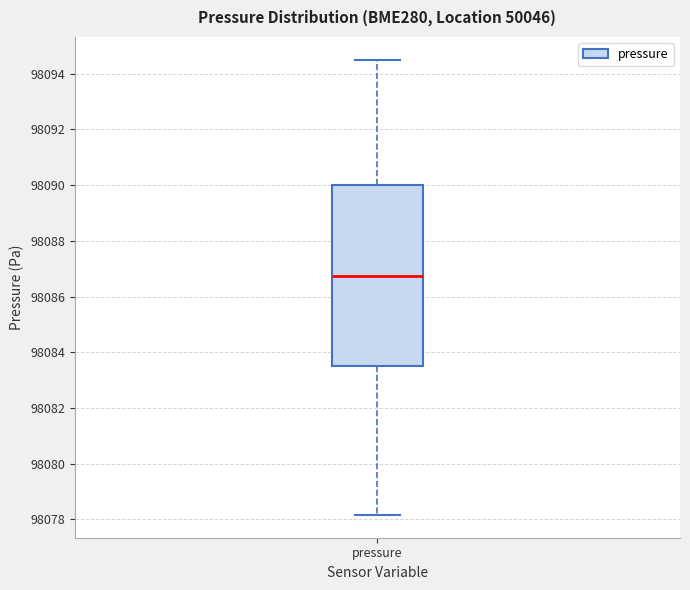

Transcribe this box plot: give where the median line is, the range the box spans, and where the two whiskers end, as read against the y-axis. The values are not printed on the chart, so give them approximately, as read against the axis.

median 98086.8, box 98083.6 to 98090.0, whiskers 98078.2 to 98094.6